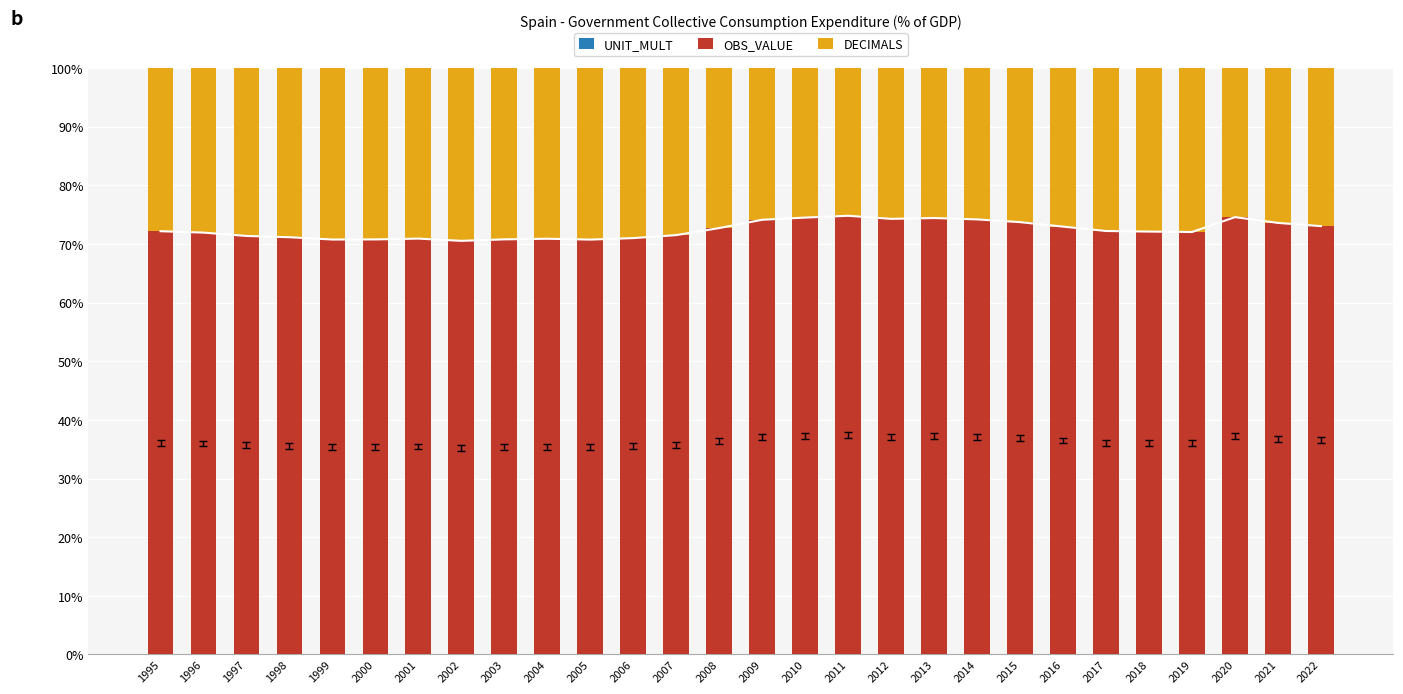

Are the bars horizontal?

No